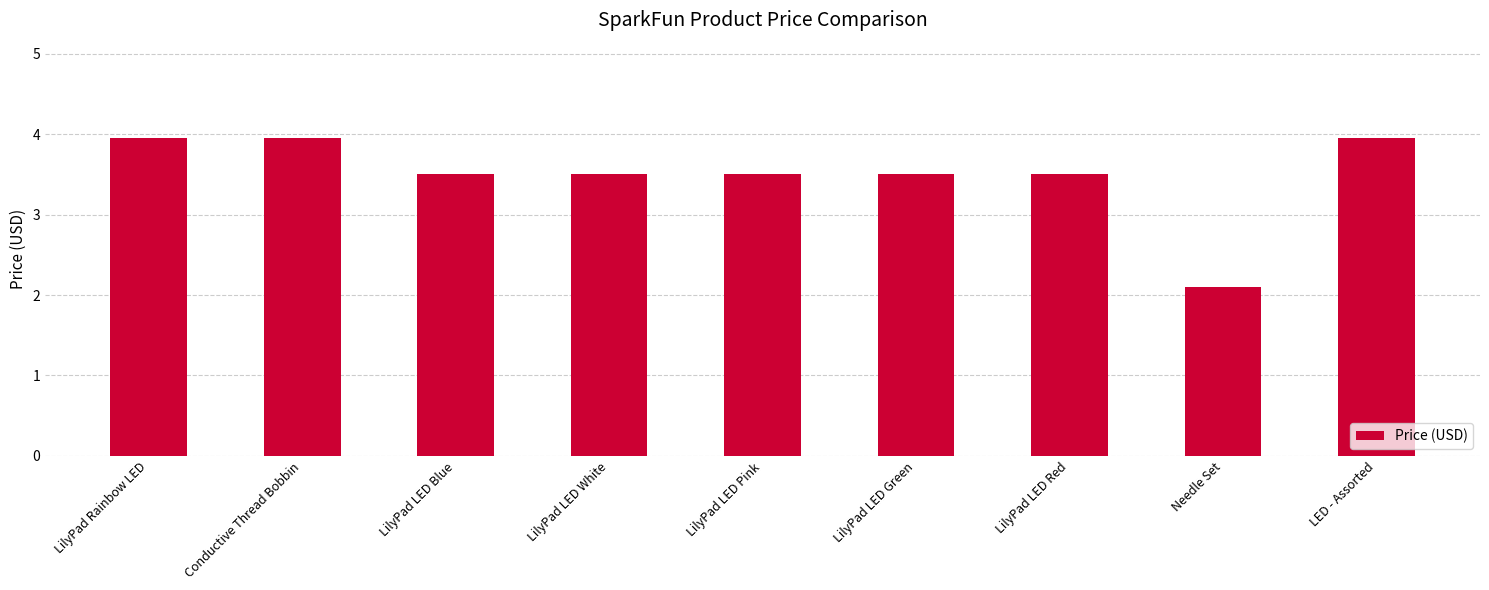

Which has a higher value, LilyPad LED Blue or LED - Assorted?

LED - Assorted